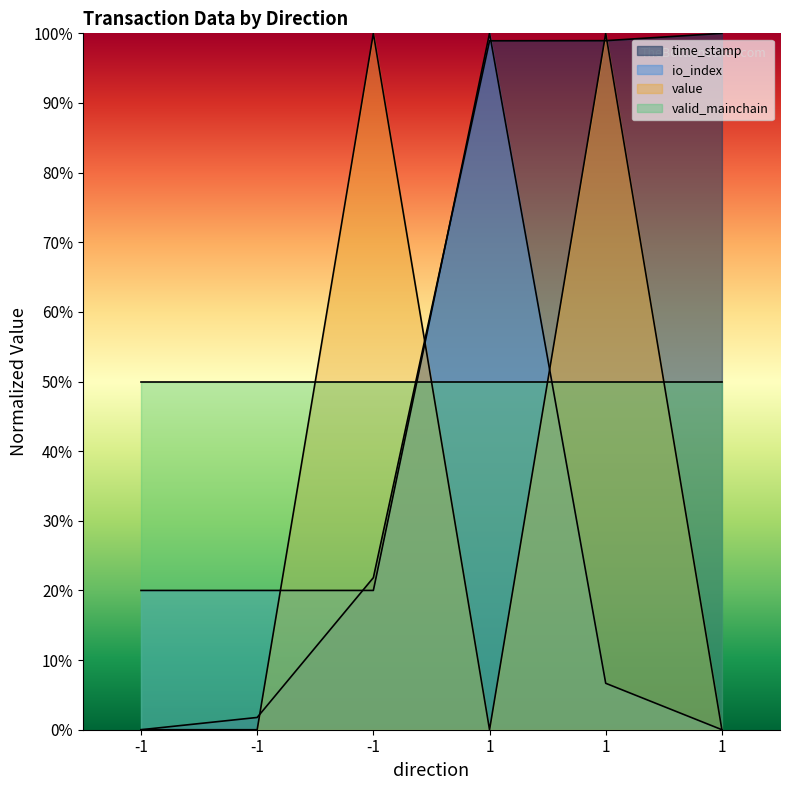

How many lines are shown in the chart?

4